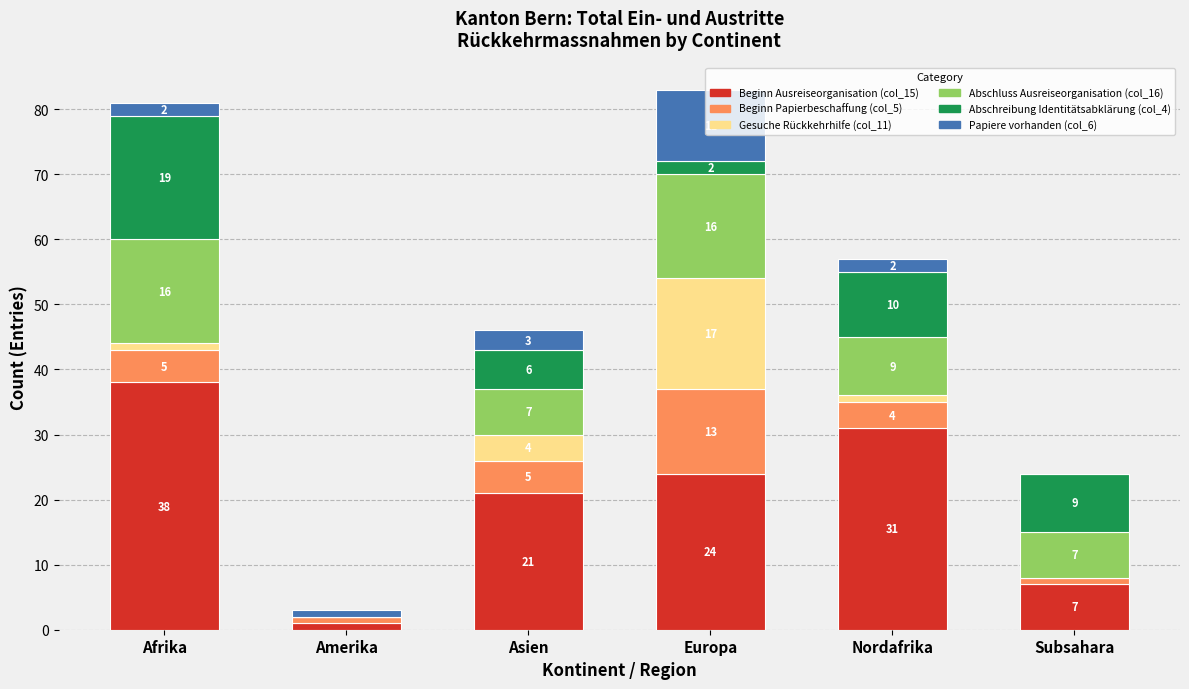

What is the total value across all series at Nordafrika?

57